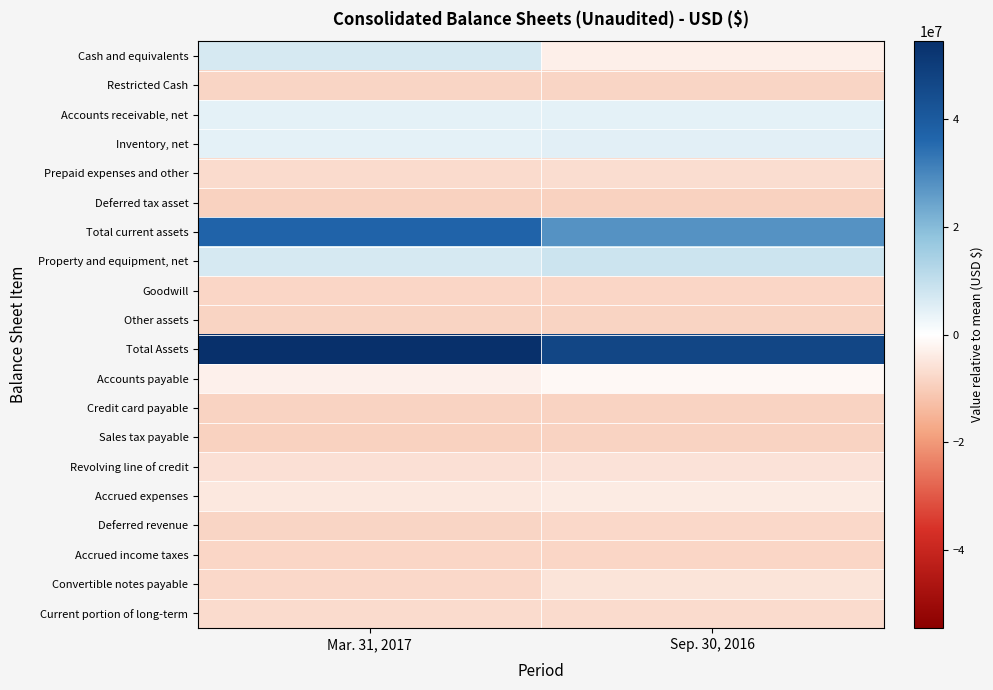

What is the total value across all series at Mar. 31, 2017?

9603179.5